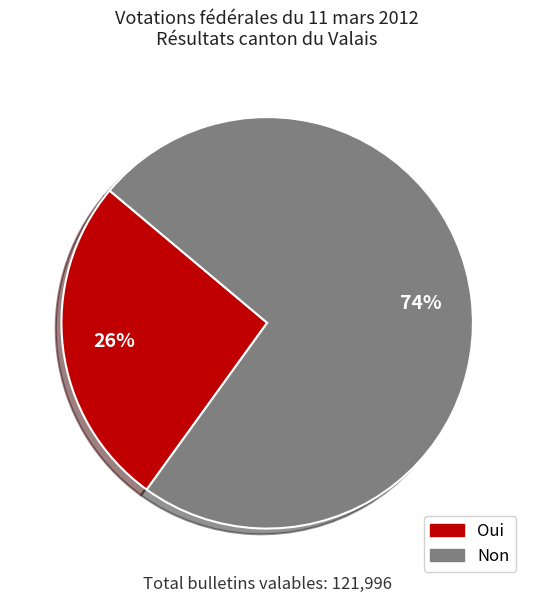

Approximately how many times larger is the value at Oui compared to Non?

0.4